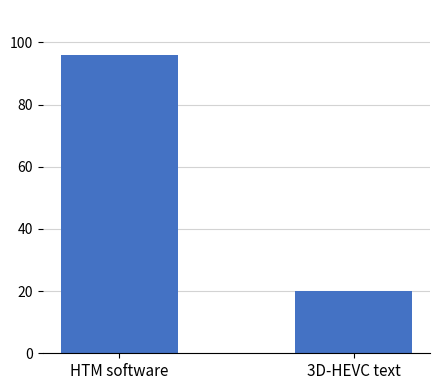

What is the sum of the values at 3D-HEVC text and HTM software?

116